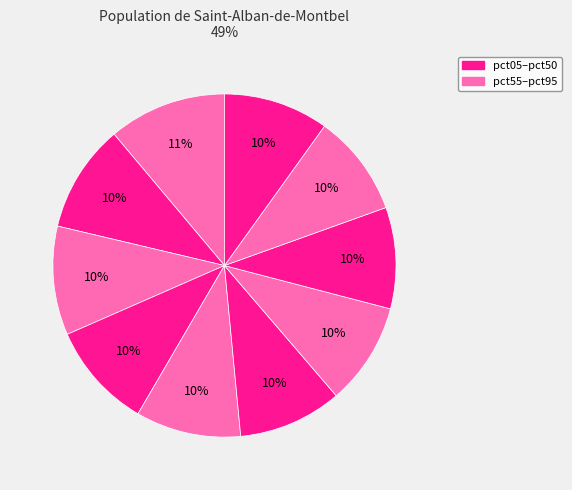

How many slices are in this pie chart?

10